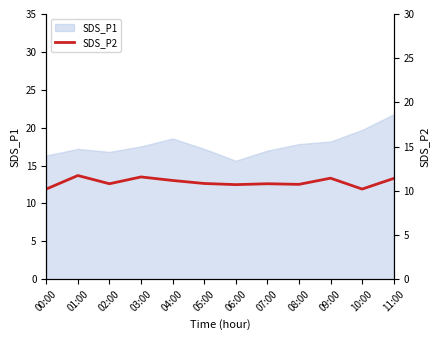

The value of SDS_P1 at 11:00 is 33.8. True or false?

False